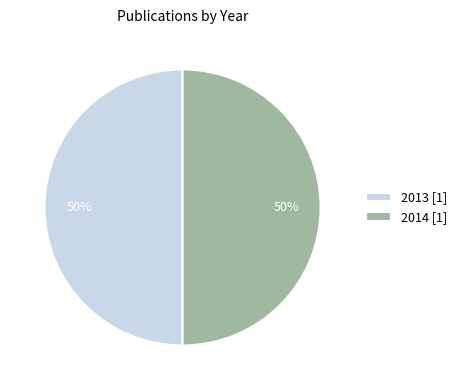

What percentage is the 2014 slice, to the nearest percent?

50%